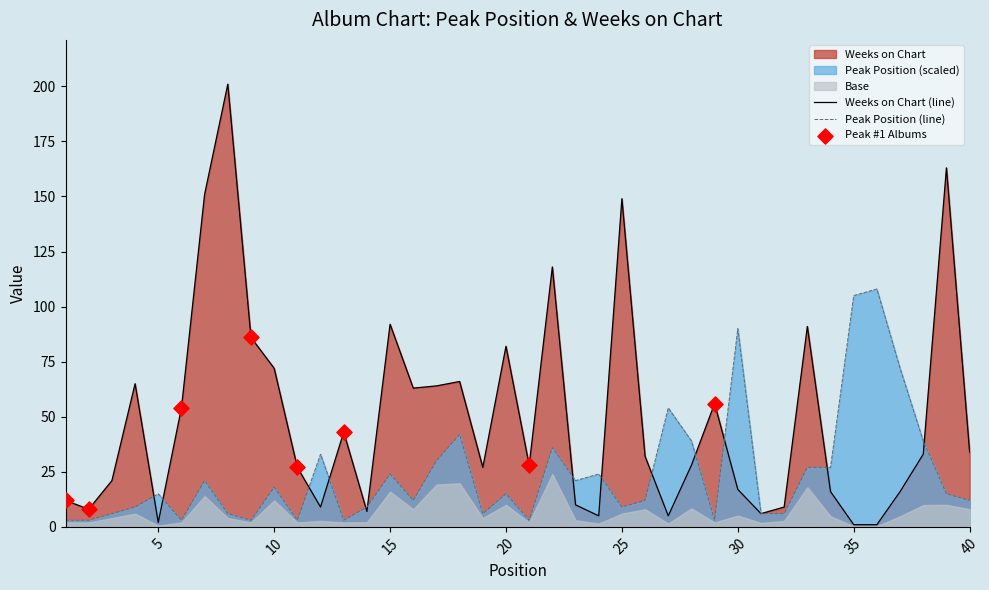

At which category is the sum across all series the highest?

8